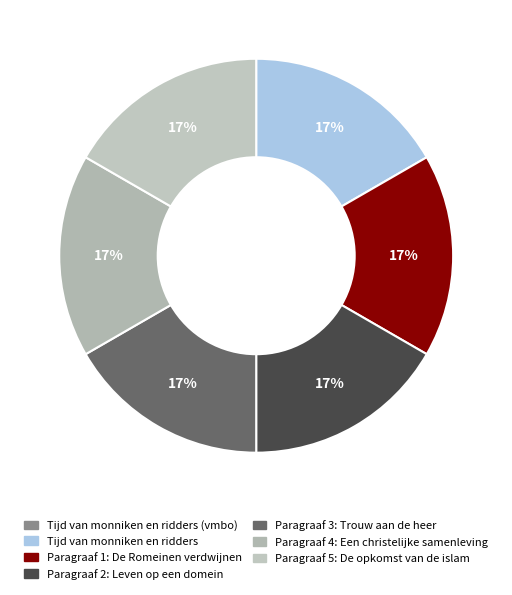

Is Paragraaf 5: De opkomst van de islam the majority of the pie?

No